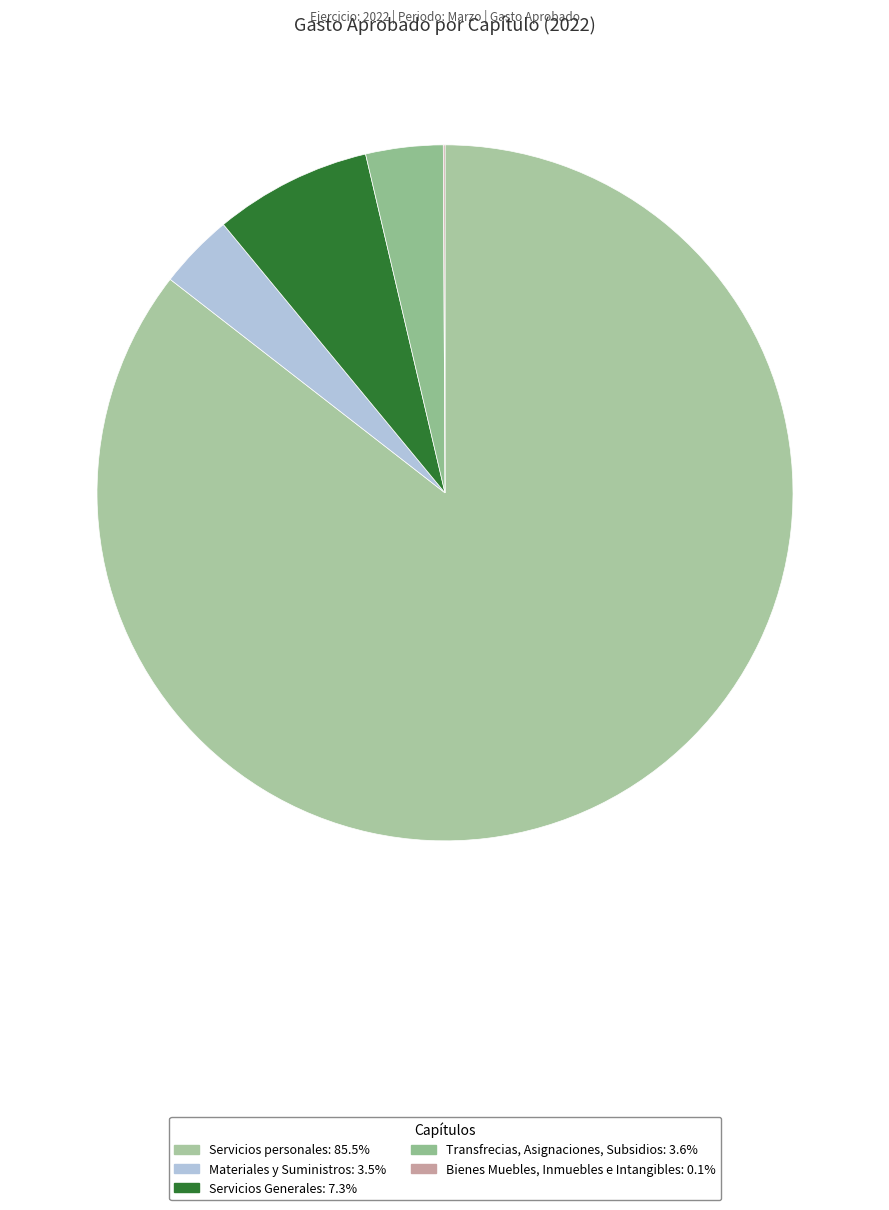

Is there any slice that represents more than half of the pie?

Yes